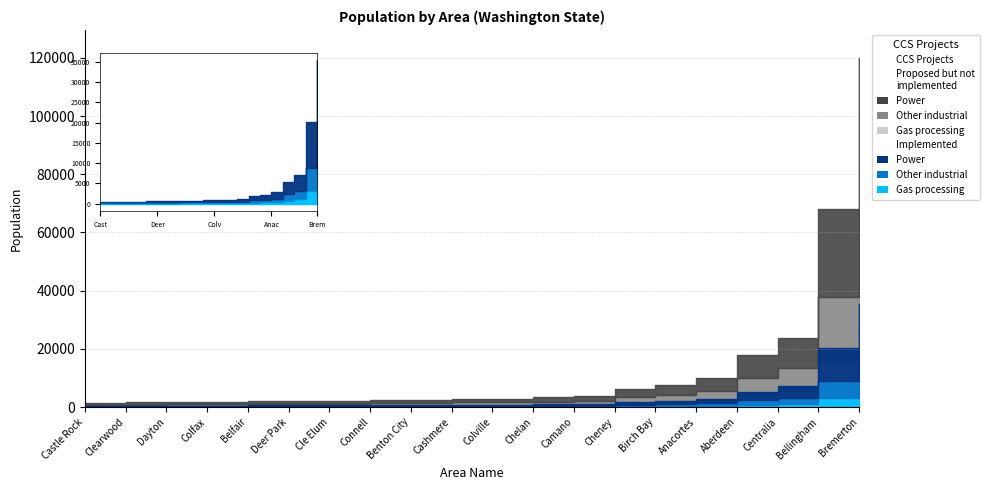

Reading right to left, what are all the values shown in this chart?

Proposed: Power: 930	720	1100	1300	730	700	950	2800	1500	10500	700	1300	1700	53000	3400	1100	30000	900	4500	8000
Proposed: Other industrial: 690	540	820	980	550	530	700	2100	1100	8000	500	950	1200	40000	2600	850	23000	660	3300	6000
Proposed: Gas processing: 470	360	550	660	370	350	470	1400	750	5400	340	630	820	27000	1700	570	15000	440	2200	4000
Implemented: Power: 347	268	410	500	270	260	350	1060	570	4000	250	470	620	20000	1270	420	11400	330	1650	3000
Implemented: Other industrial: 173	134	204	249	136	131	177	530	285	2000	125	237	310	10000	630	210	5700	165	820	1500
Implemented: Gas processing: 95	73	112	136	74	72	97	290	155	1100	68	130	170	5500	350	115	3100	90	450	800